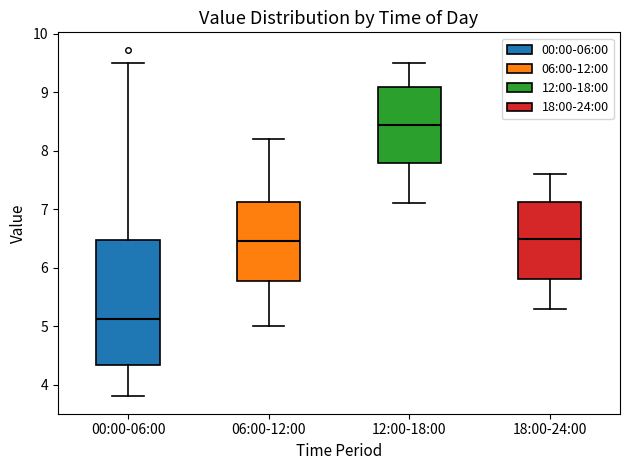

Reading left to right, transcribe this box plot: for each box, give where its median line is, the range the box spans, and where its two whiskers end, as read against the y-axis. The values are not printed on the chart, so give them approximately, as read against the axis.

00:00-06:00: median 5.1, box 4.3 to 6.5, whiskers 3.8 to 9.5
06:00-12:00: median 6.5, box 5.8 to 7.1, whiskers 5.0 to 8.2
12:00-18:00: median 8.5, box 7.8 to 9.1, whiskers 7.1 to 9.5
18:00-24:00: median 6.5, box 5.8 to 7.1, whiskers 5.3 to 7.6